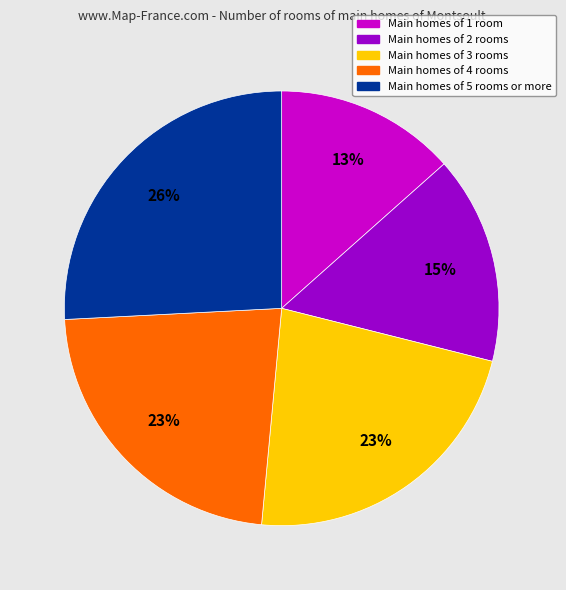

Is there any slice that represents more than half of the pie?

No